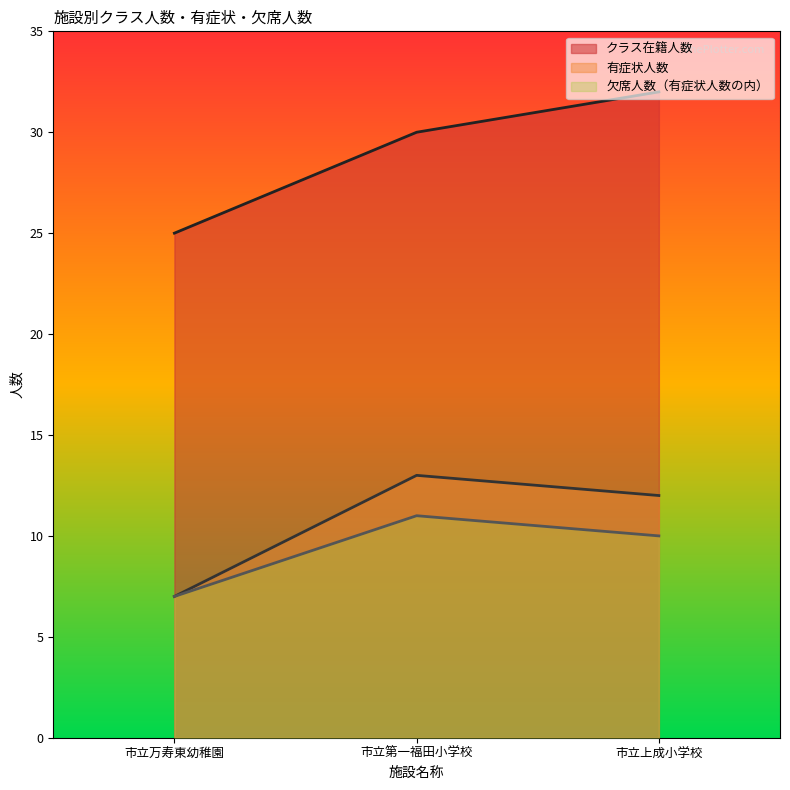

What position from the right is 市立上成小学校?

1